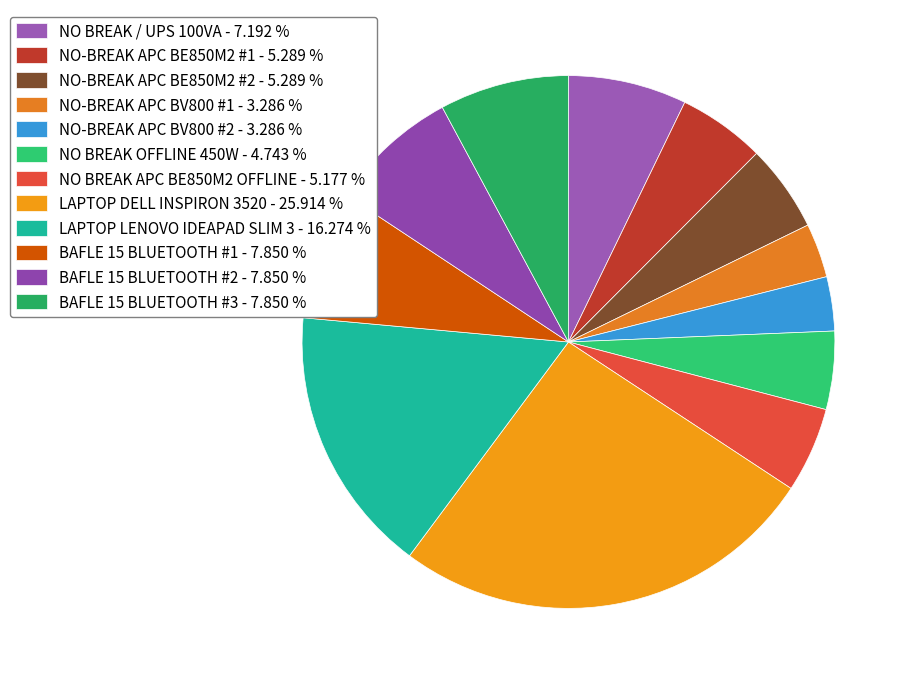

How many slices are in this pie chart?

12